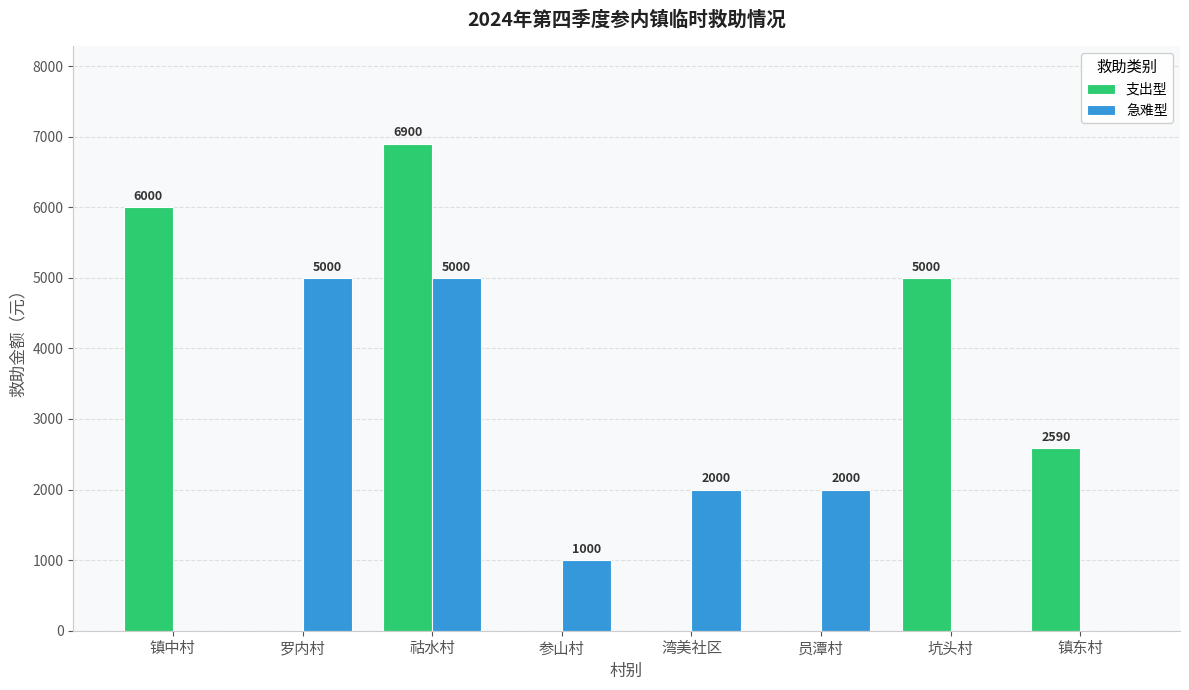

Which series has the largest total across all categories?

支出型